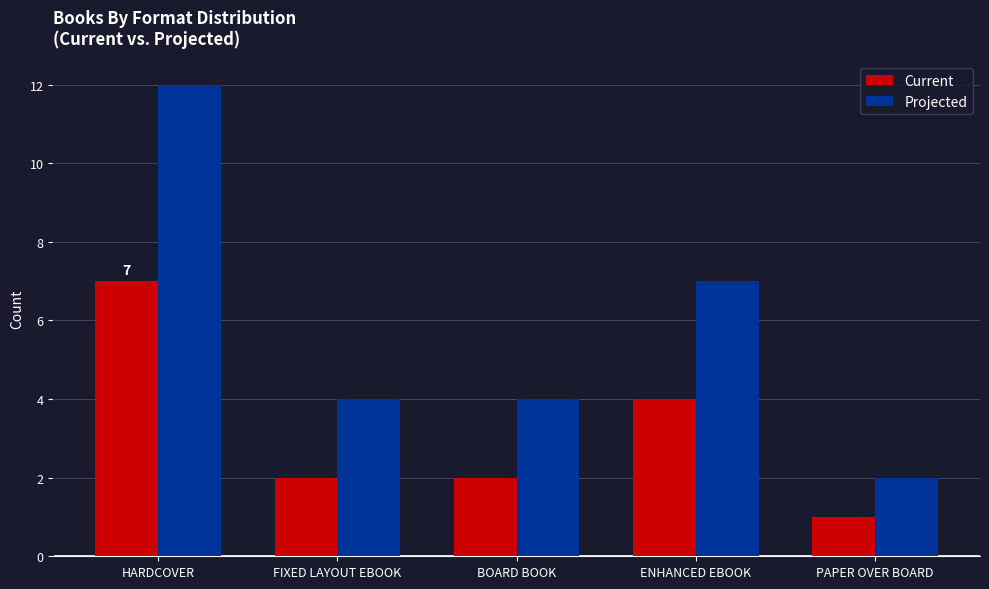

What are all the series names shown in the legend?

Current, Projected